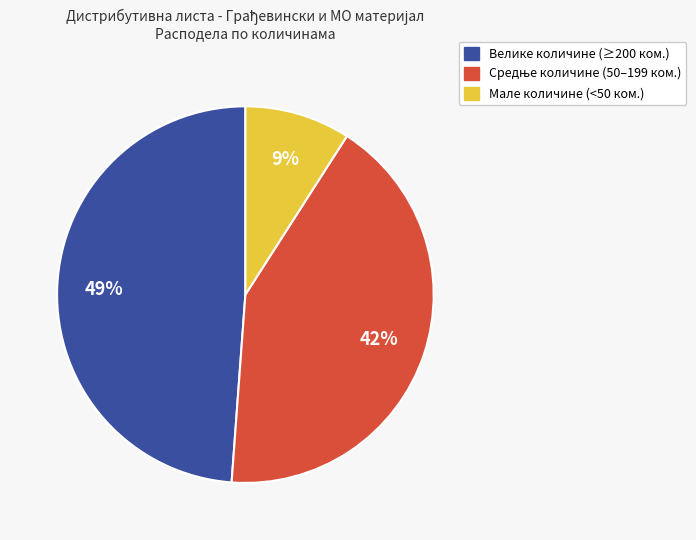

To the nearest percent, what is the difference between the largest and smallest slice percentages?

40%